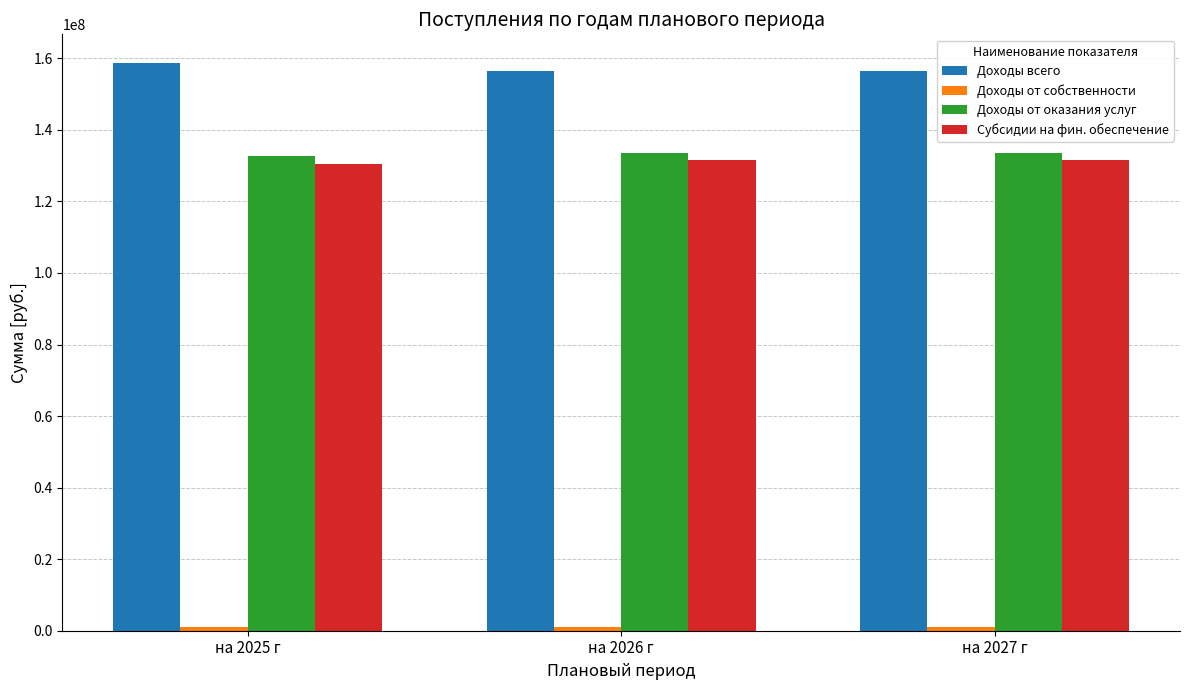

True or false: Доходы всего has a value of 214801404.1 at на 2026 г.

False